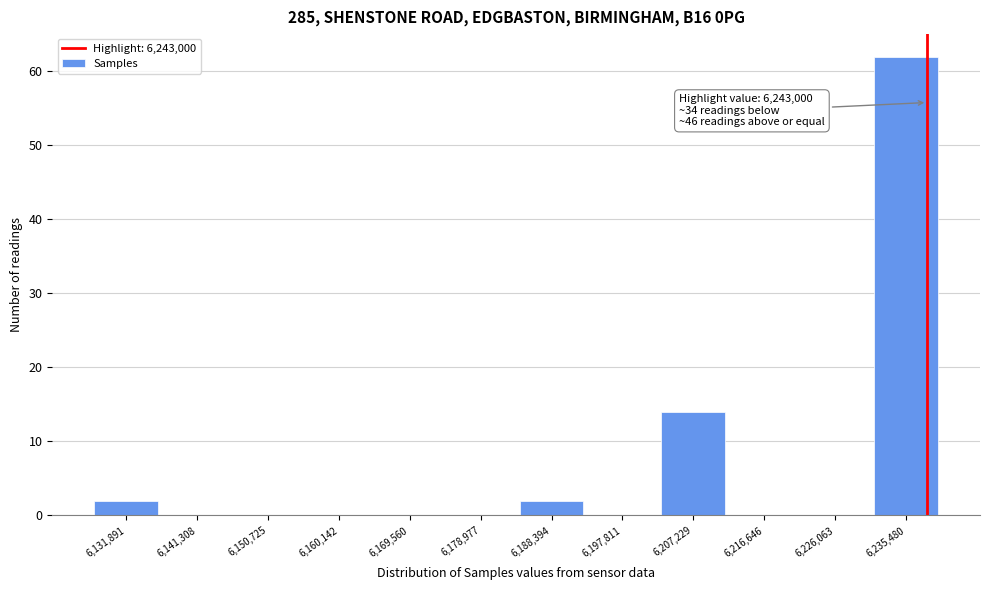

Reading left to right, transcribe all the data shown in this chart.

6,131,891=2	6,141,308=0	6,150,725=0	6,160,142=0	6,169,560=0	6,178,977=0	6,188,394=2	6,197,811=0	6,207,229=14	6,216,646=0	6,226,063=0	6,235,480=62